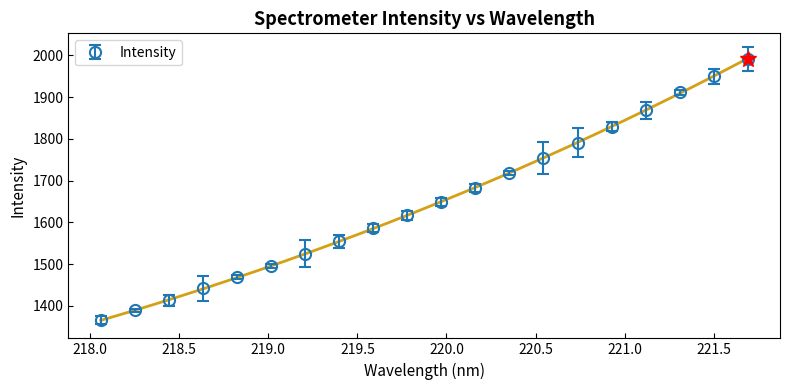

Reading left to right, transcribe all the data shown in this chart.

218.0596=1365.3	218.2508=1389.1	218.442=1413.3	218.6332=1441.9	218.8244=1468.9	219.0156=1494.7	219.2067=1525.0	219.3979=1554.2	219.589=1585.7	219.7801=1617.2	219.9712=1649.2	220.1623=1682.9	220.3533=1717.4	220.5444=1754.8	220.7354=1790.8	220.9264=1829.2	221.1174=1868.9	221.3083=1911.1	221.4993=1950.0	221.6902=1991.2